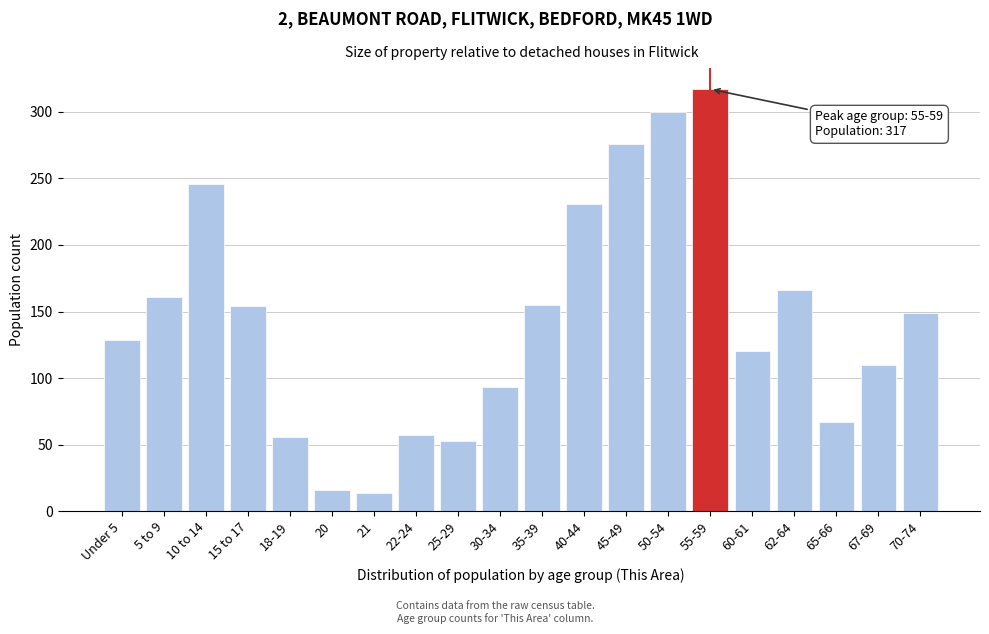

What is the maximum value shown in the chart?

317